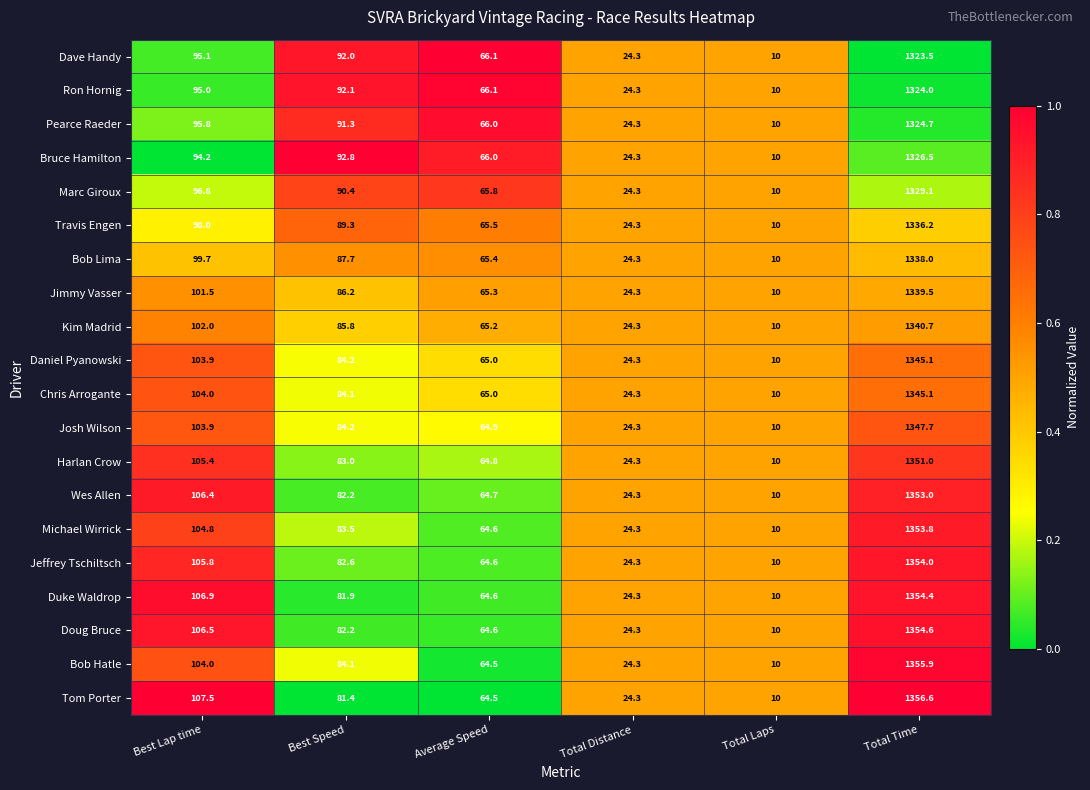

What is the difference between the maximum and second lowest values in the Daniel Pyanowski series?

1320.8